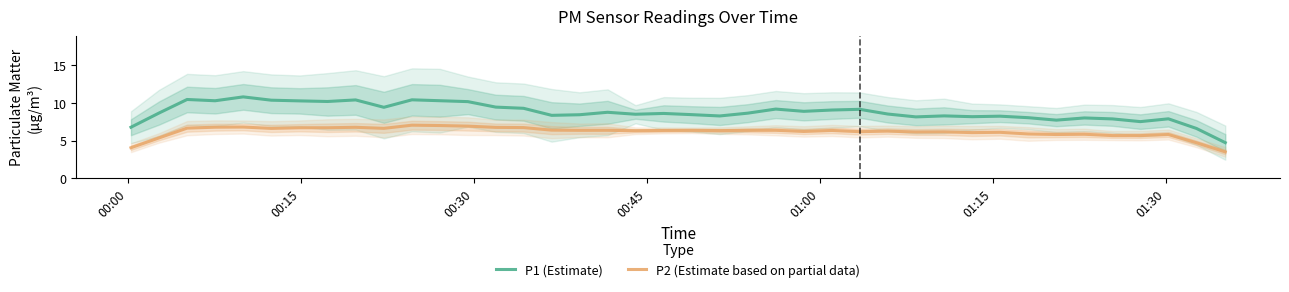

Rank the series by their maximum value, from lowest to highest.

P2 (Estimate based on partial data), P1 (Estimate)